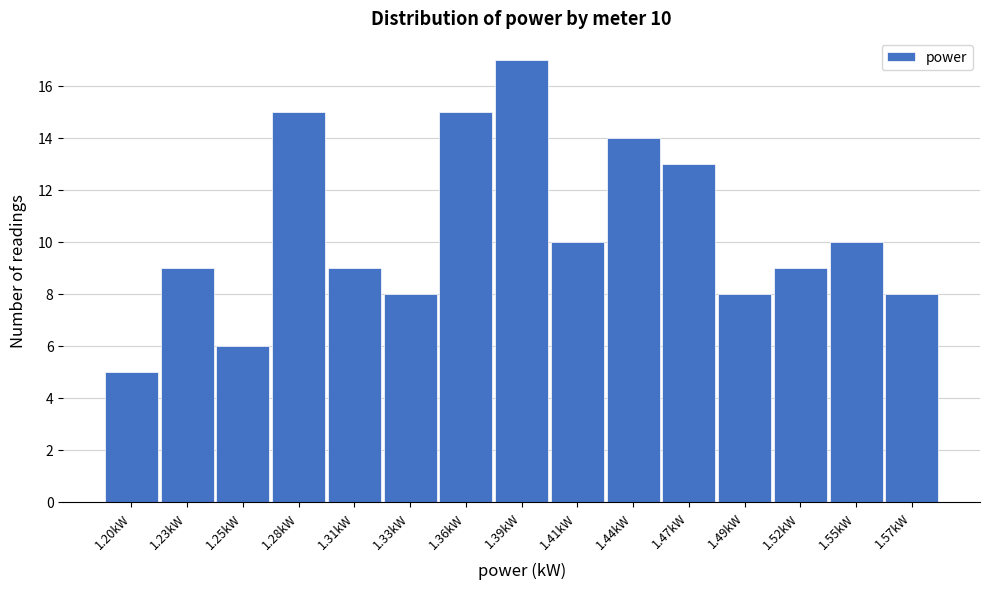

Reading left to right, transcribe all the data shown in this chart.

1.20kW=5	1.23kW=9	1.25kW=6	1.28kW=15	1.31kW=9	1.33kW=8	1.36kW=15	1.39kW=17	1.41kW=10	1.44kW=14	1.47kW=13	1.49kW=8	1.52kW=9	1.55kW=10	1.57kW=8